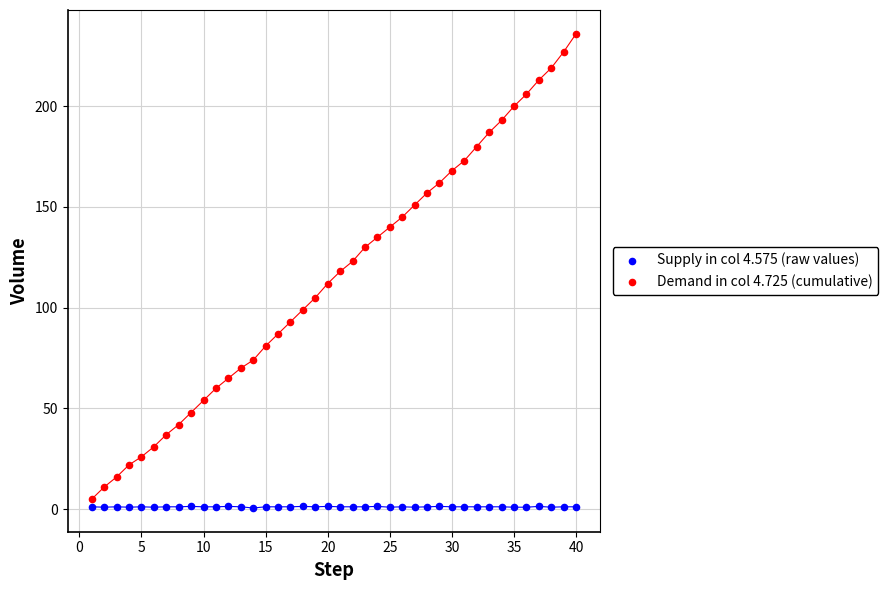

Across all data points, what is the range of Y values (max minus min)?

235.4